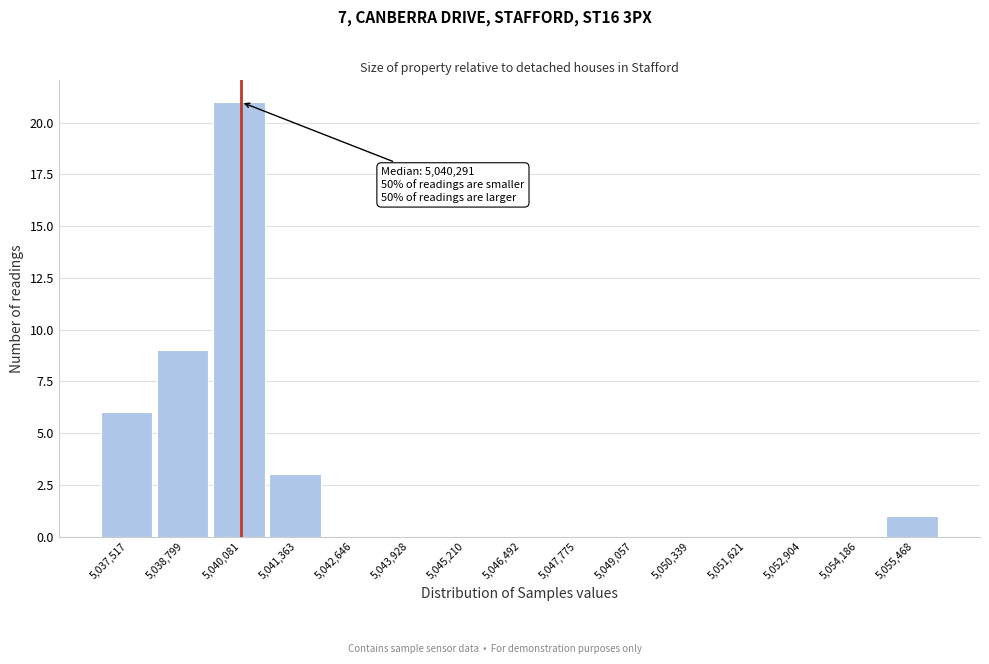

Reading left to right, extract all data points from this chart.

5,037,517=6	5,038,799=9	5,040,081=21	5,041,363=3	5,042,646=0	5,043,928=0	5,045,210=0	5,046,492=0	5,047,775=0	5,049,057=0	5,050,339=0	5,051,621=0	5,052,904=0	5,054,186=0	5,055,468=1